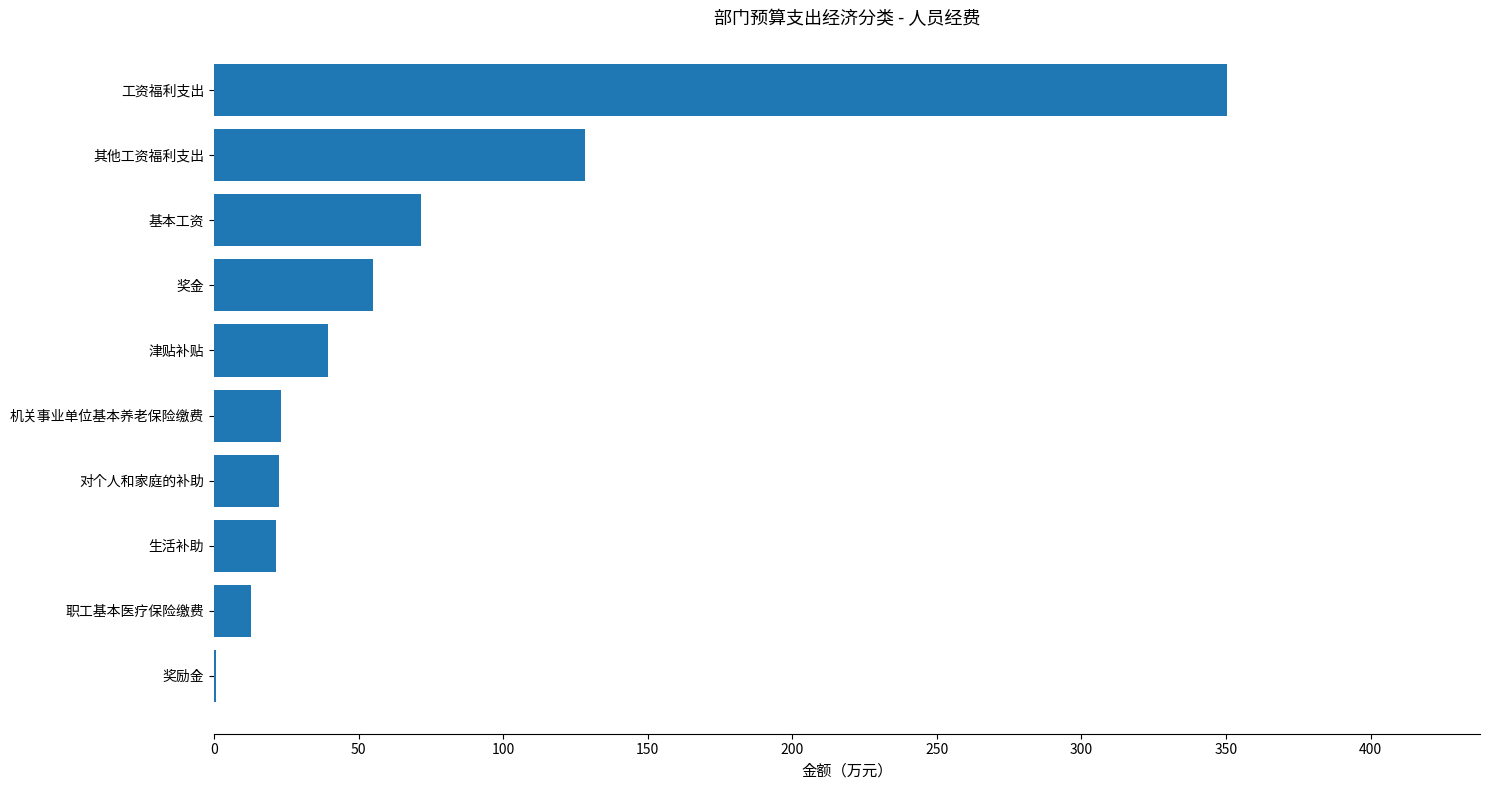

Are the bars horizontal?

Yes